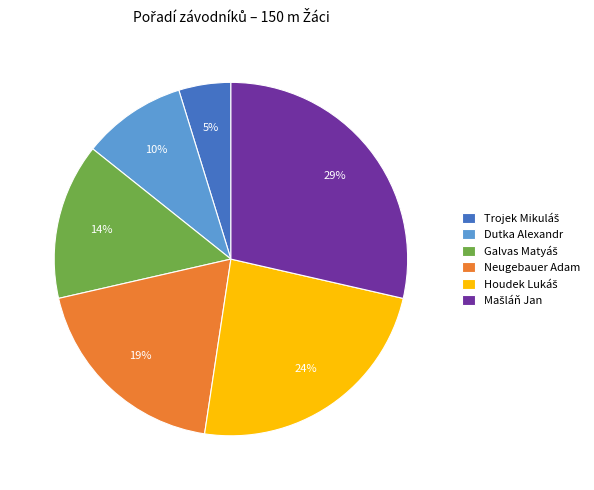

Does Neugebauer Adam account for over 50% of the chart?

No